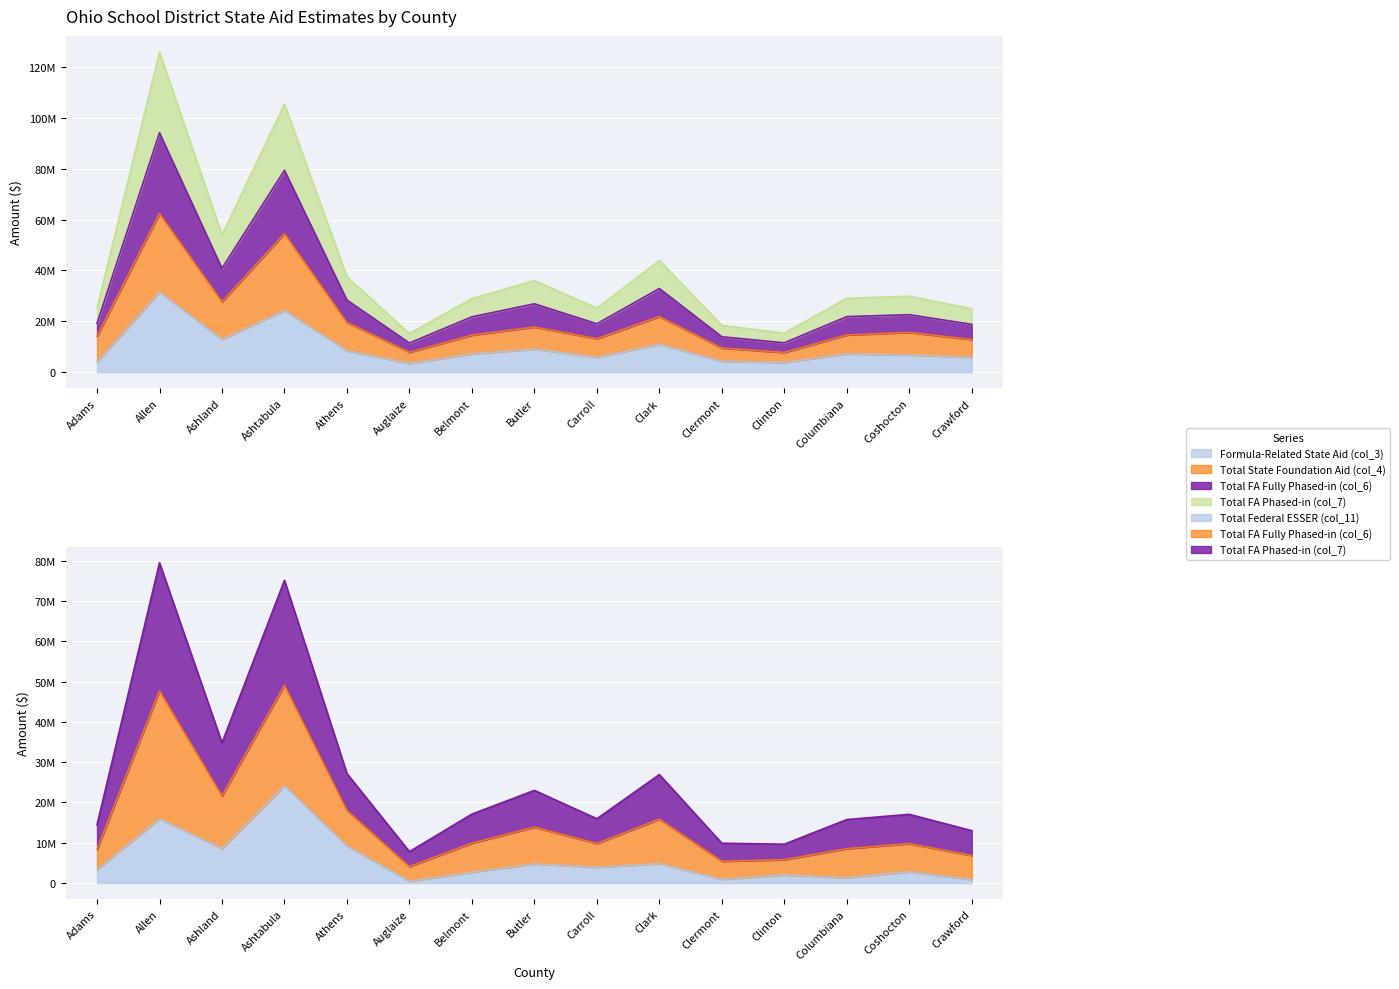

What is the label of the 12th point from the right?

Ashtabula